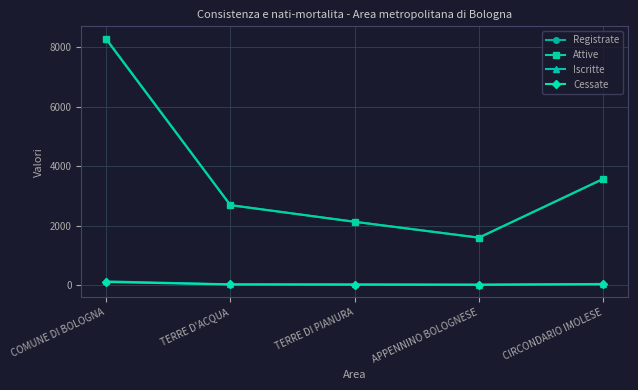

What is the maximum value for Cessate?

109